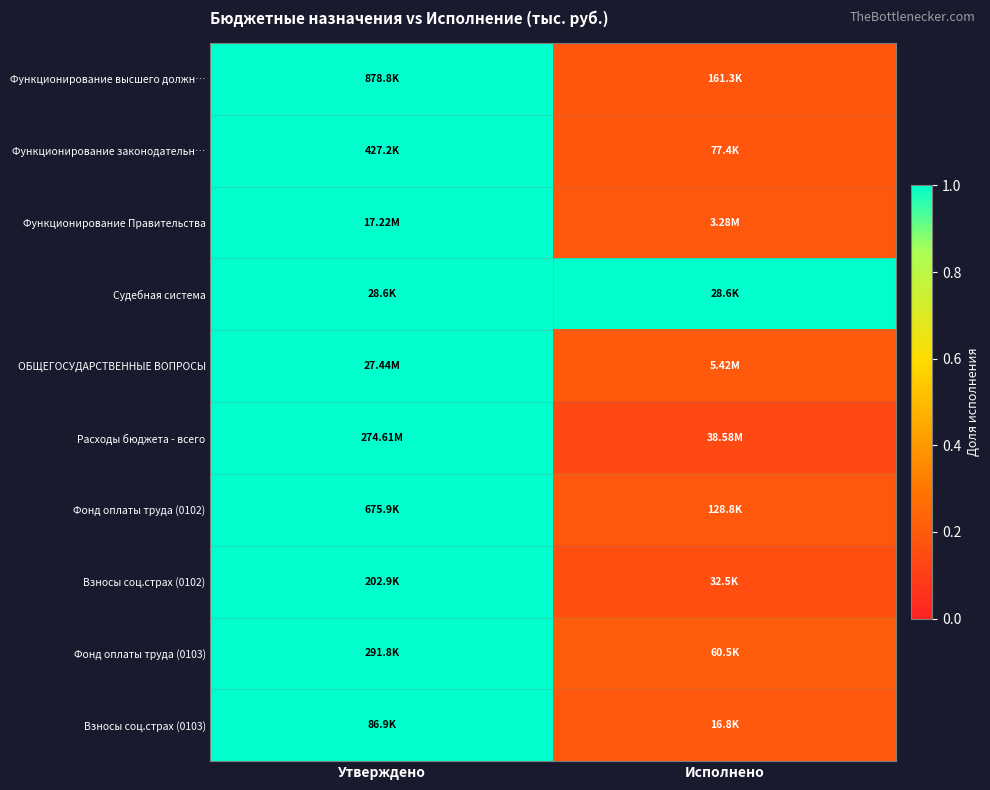

At Исполнено, list the series in order from smallest to largest.

Расходы бюджета - всего, Взносы соц.страх (0102), Функционирование законодательн…, Функционирование высшего должн…, Функционирование Правительства, Фонд оплаты труда (0102), Взносы соц.страх (0103), ОБЩЕГОСУДАРСТВЕННЫЕ ВОПРОСЫ, Фонд оплаты труда (0103), Судебная система